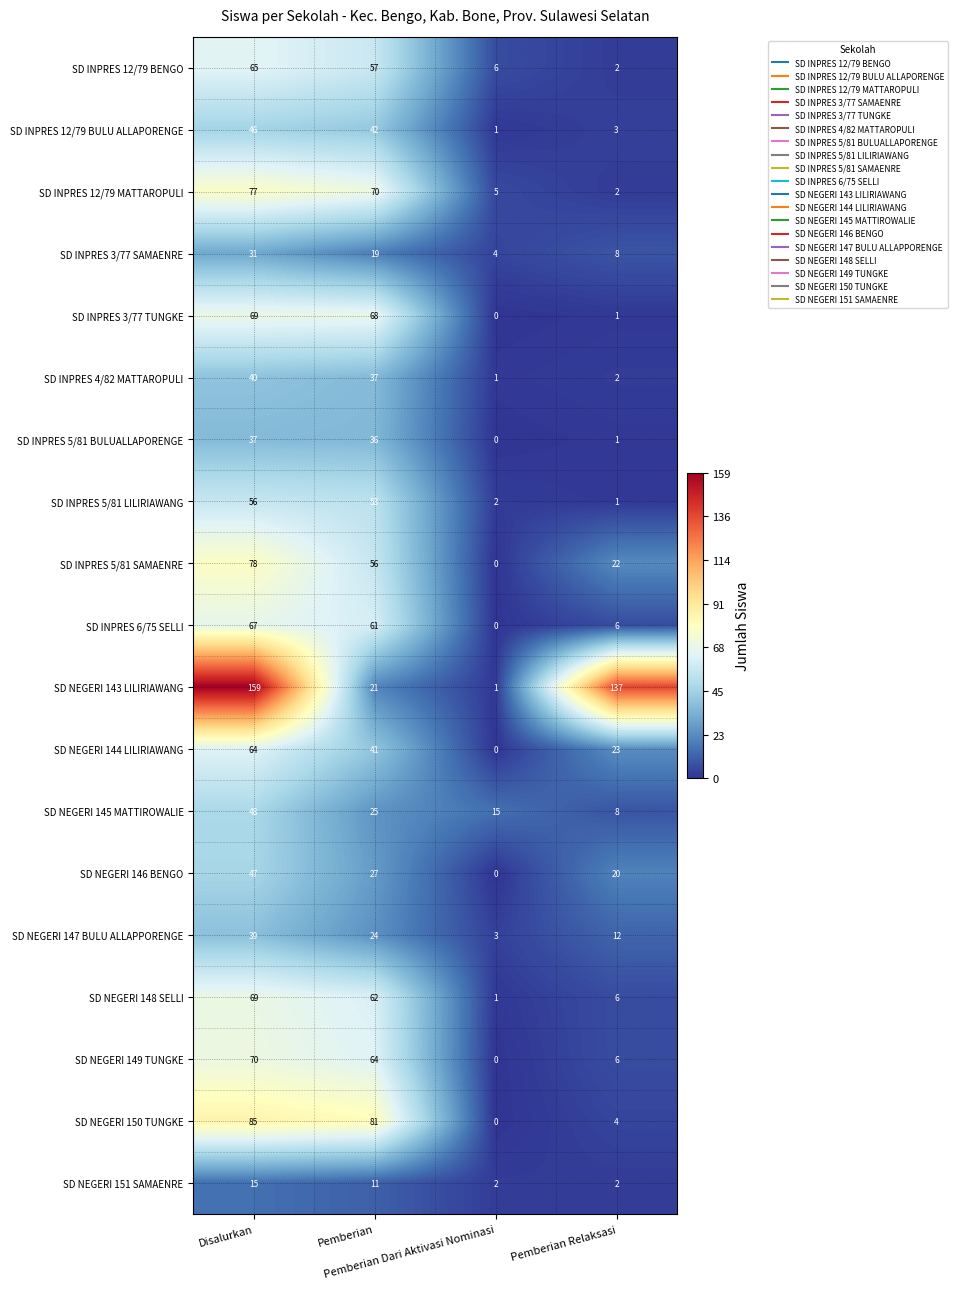

Which label corresponds to the largest value in the chart?

Disalurkan